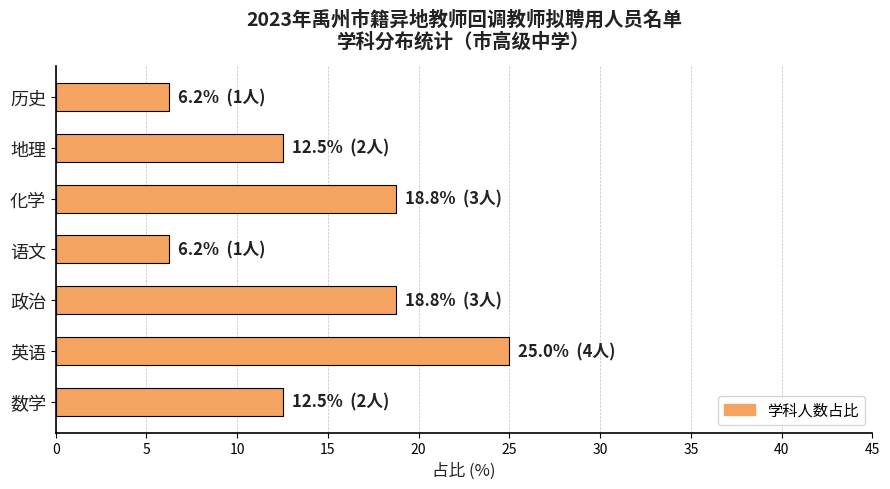

Which has a higher value, 历史 or 地理?

地理